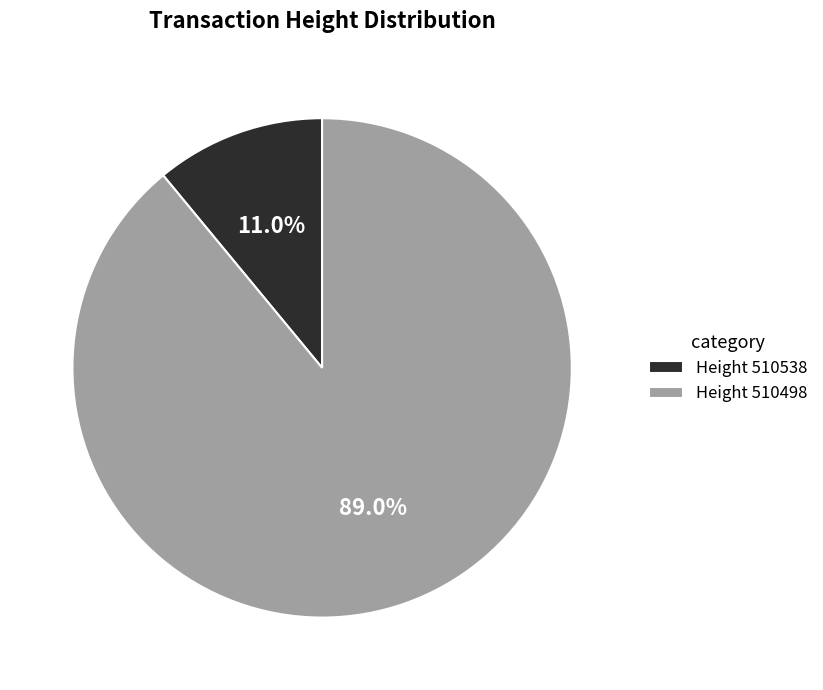

How many slices are in this pie chart?

2